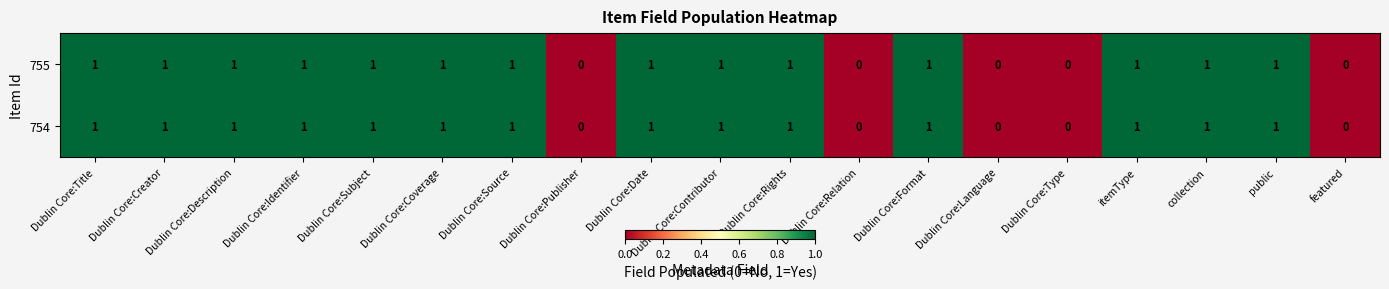

The 754 series shows 0 at Dublin Core:Relation. True or false?

True